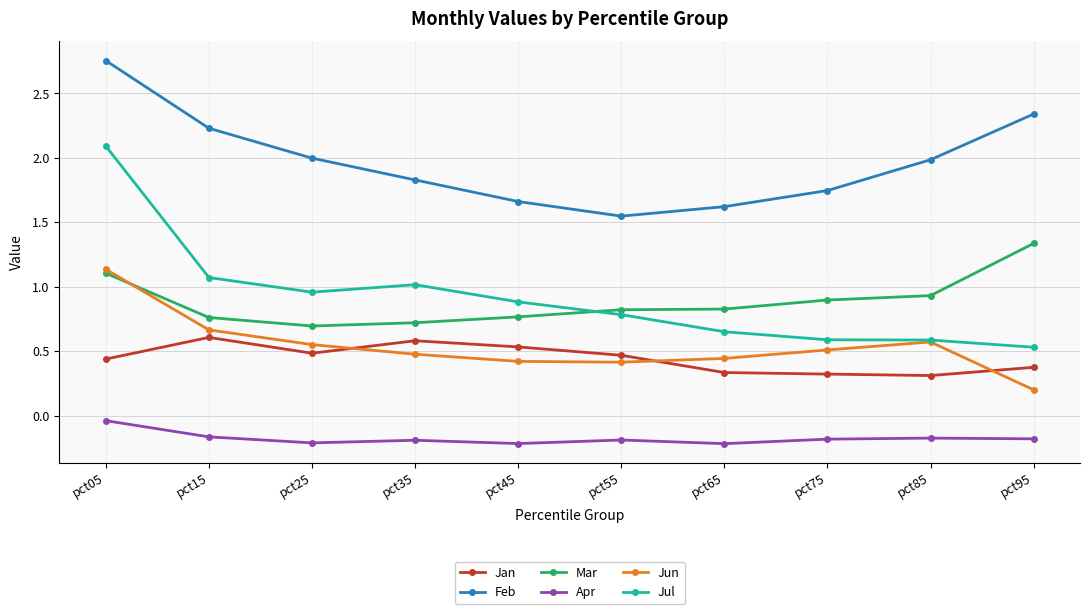

How many lines are shown in the chart?

6